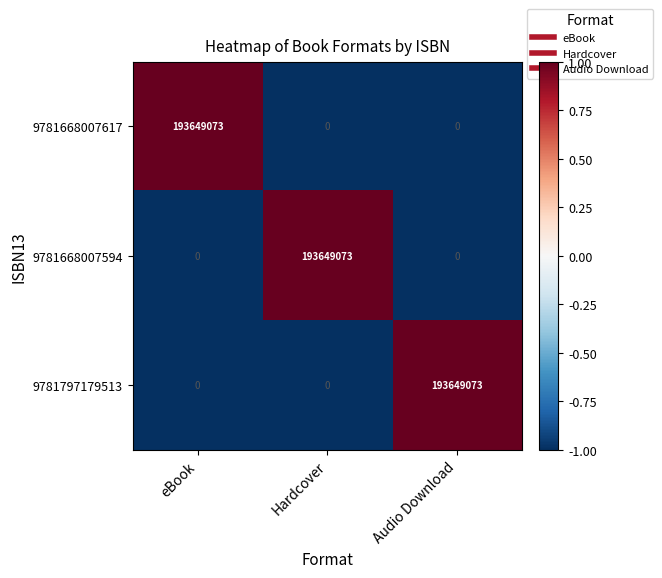

What is the total value across all series at Audio Download?

193649073